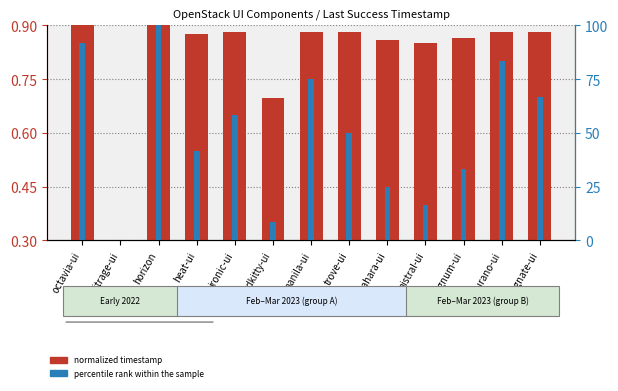

Between sahara-ui and designate-ui, which series saw the biggest shift?

percentile rank within sample